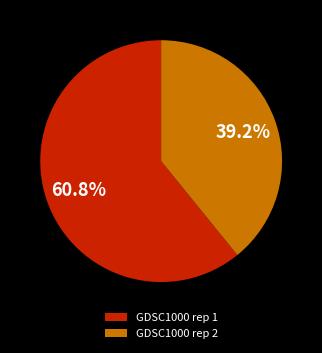

What is the majority slice?

GDSC1000 rep 1